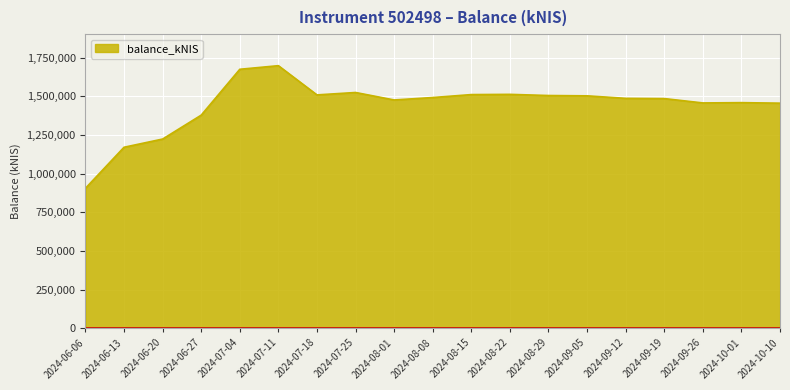

Which has a higher value, 2024-08-22 or 2024-06-13?

2024-08-22